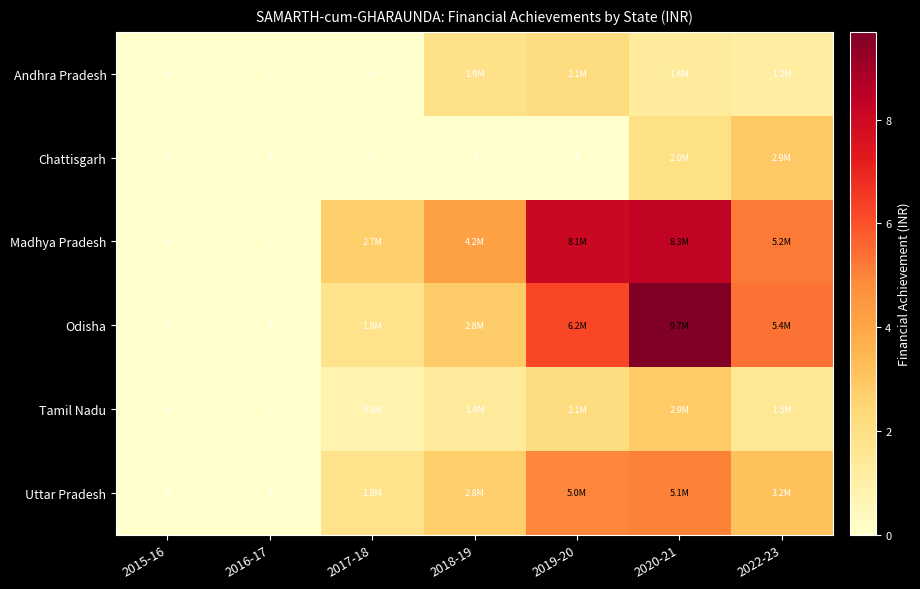

How many categories are shown in the chart?

7